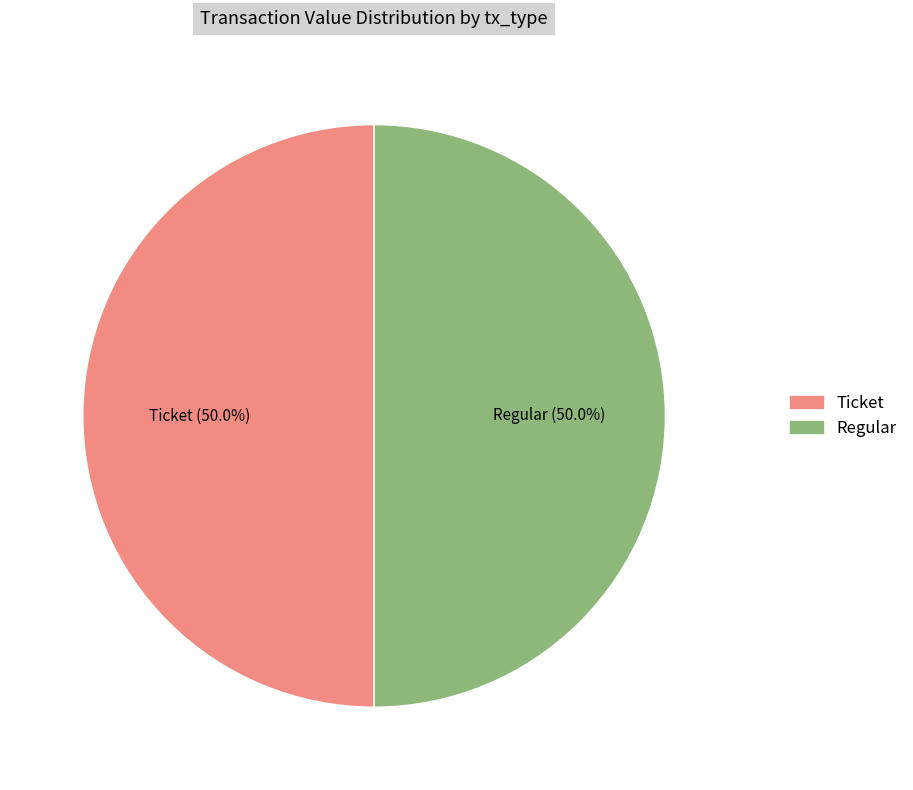

To the nearest percent, what is the difference between the Regular and Ticket slice percentages?

0%